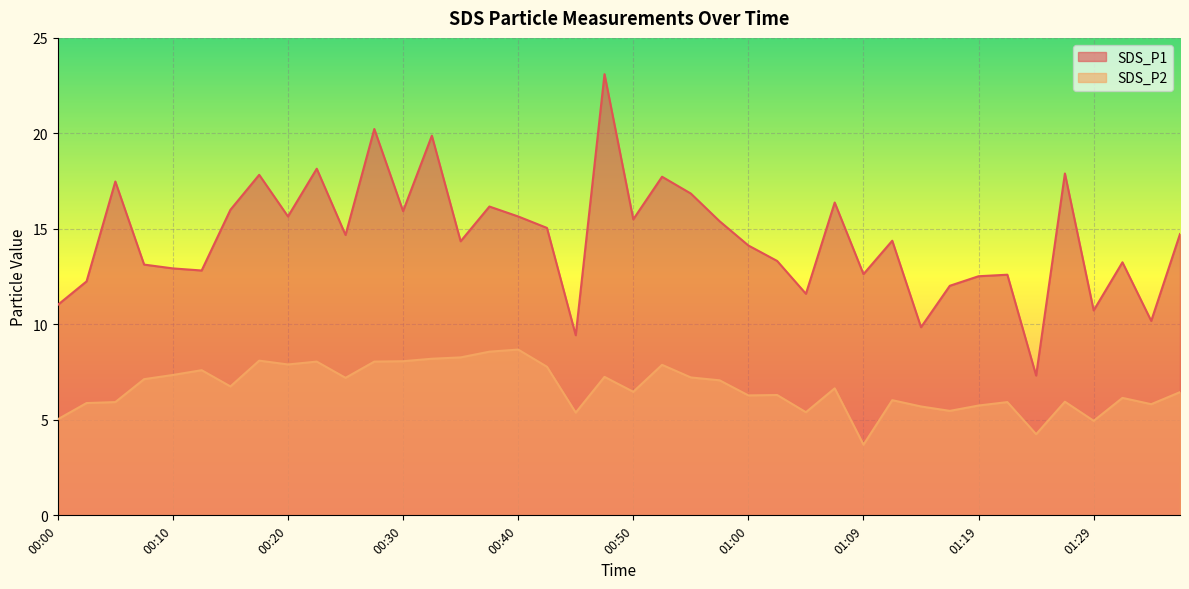

At which category does SDS_P2 reach its first local valley?

00:15